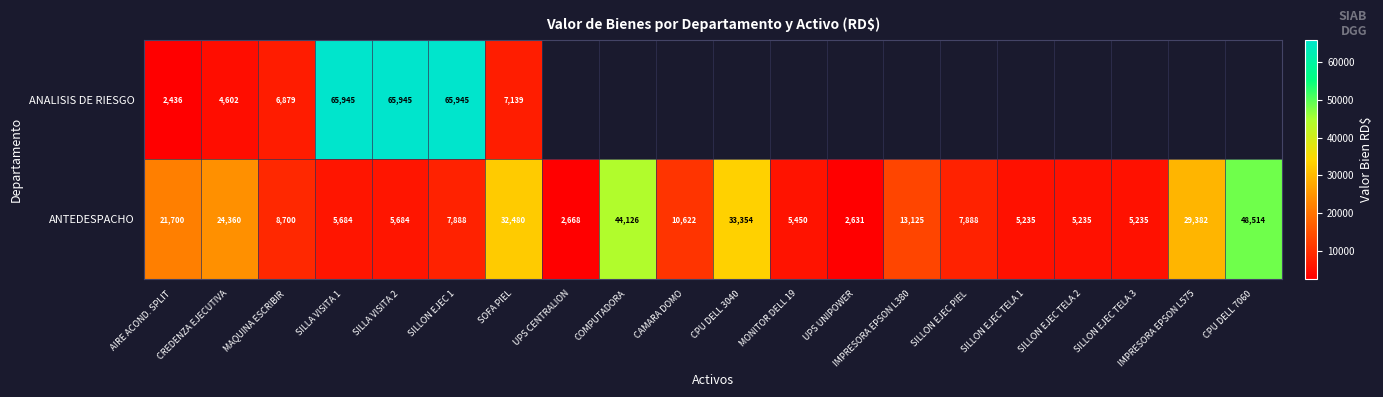

What is the highest value of the ANTEDESPACHO series?

48514